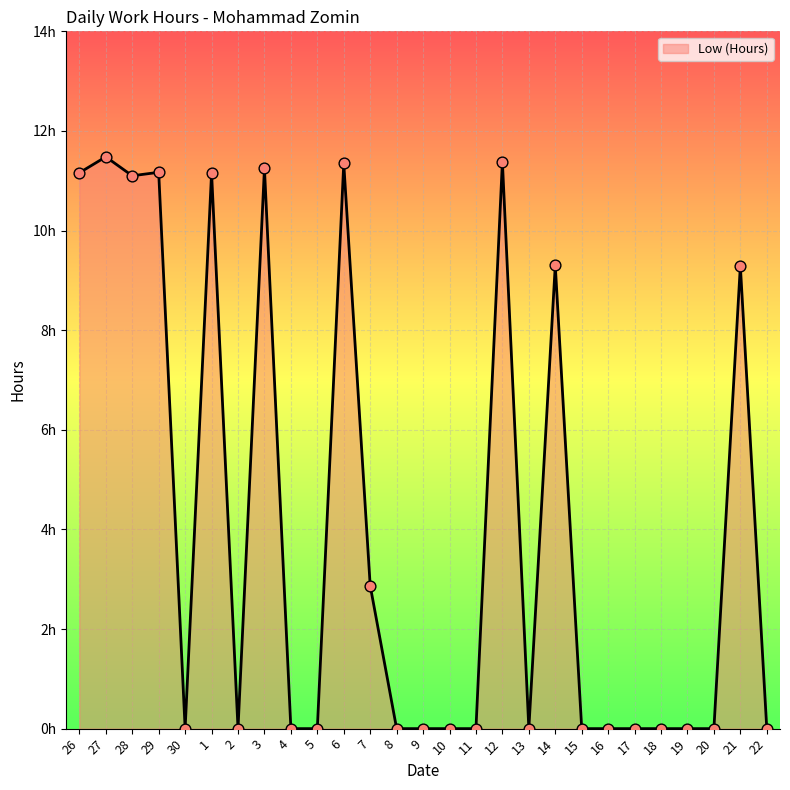

What is the ratio of the value at 27 to the value at 26?

1.0